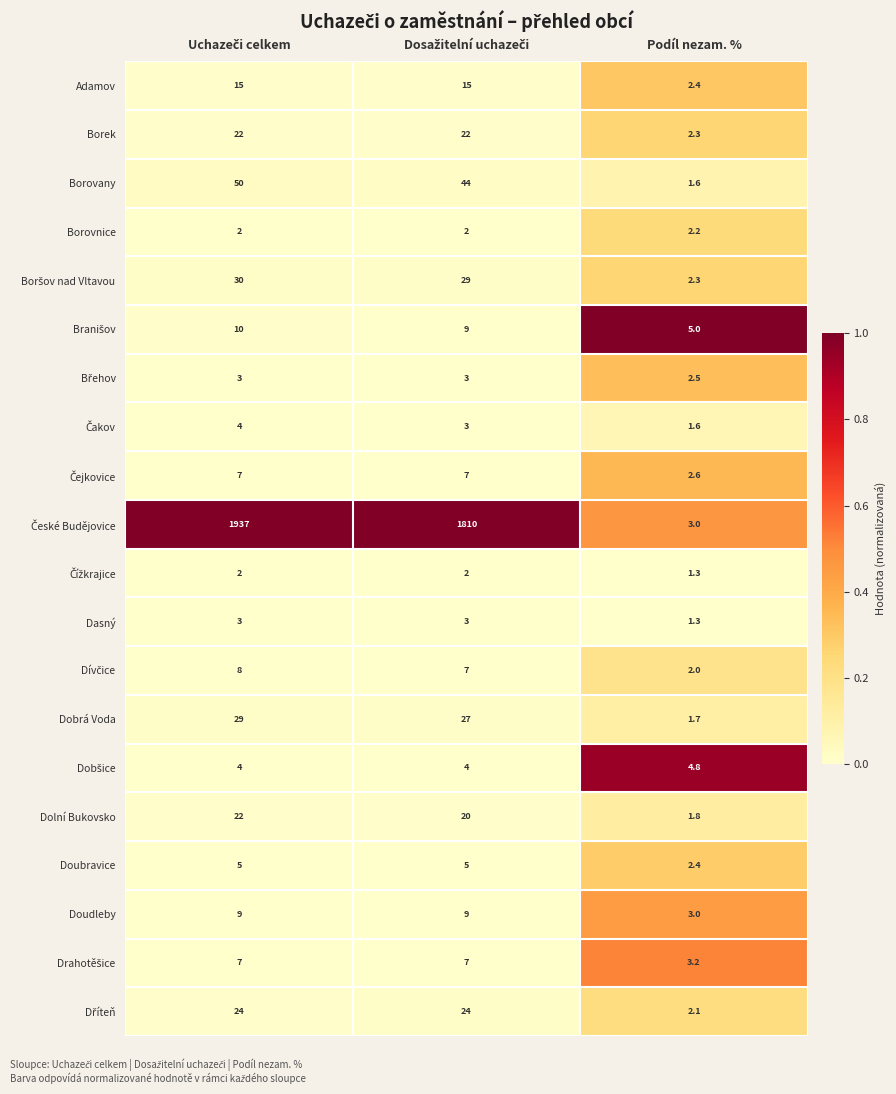

What is the approximate value of Borovany at Podíl nezam. %?

1.6